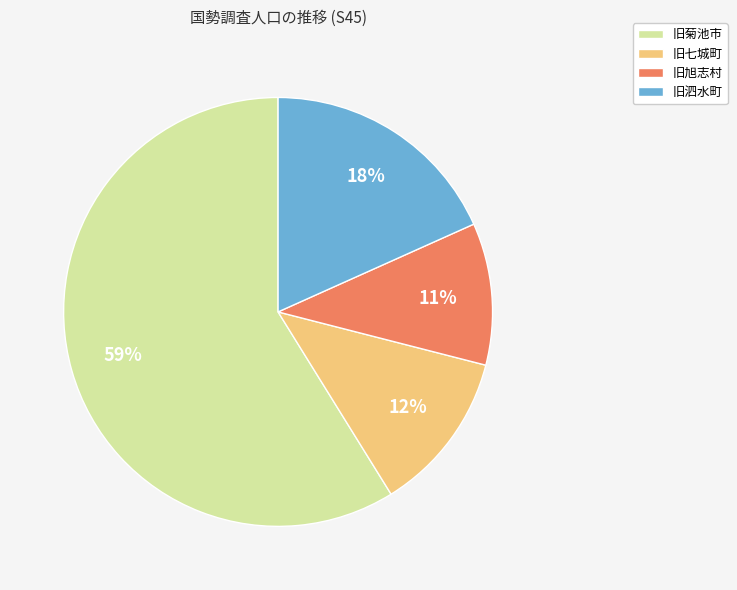

Which slice is the largest?

旧菊池市